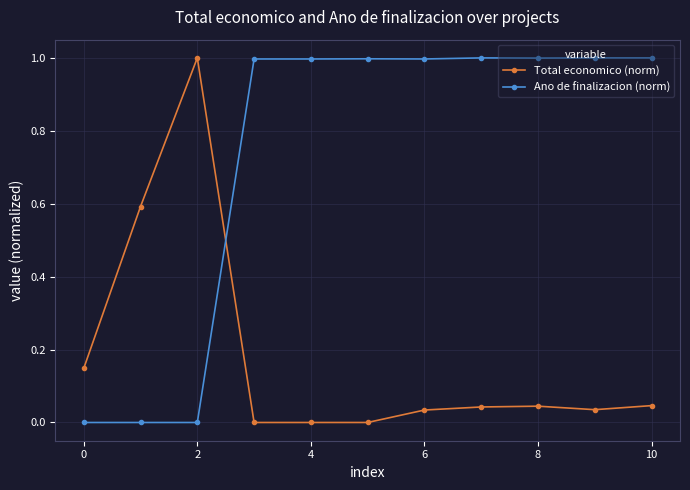

What is the difference between the maximum and minimum values in the Ano de finalizacion (norm) series?

1.0